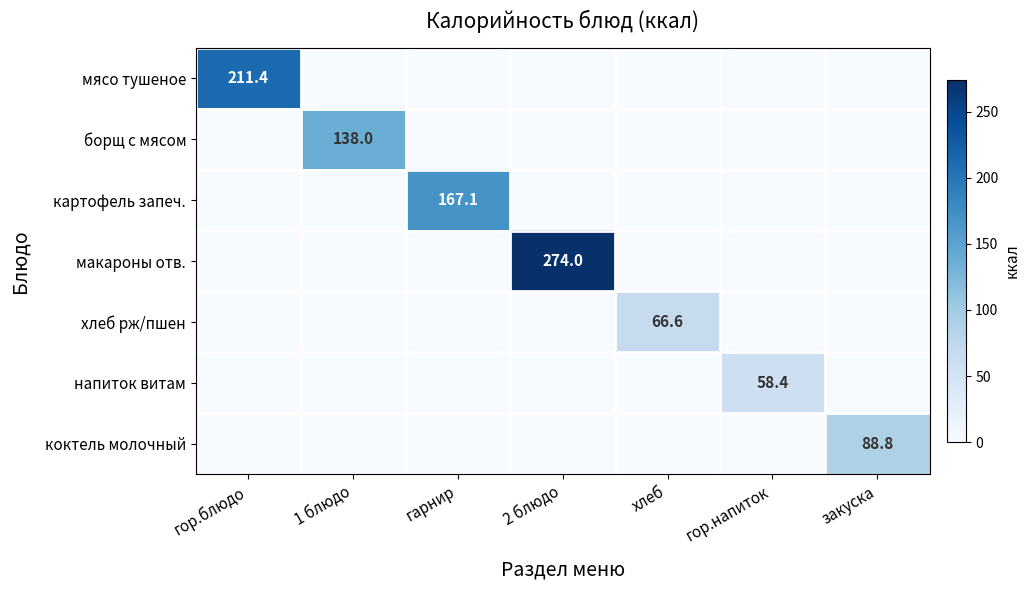

True or false: мясо тушеное has a value of 84.8 at гор.блюдо.

False